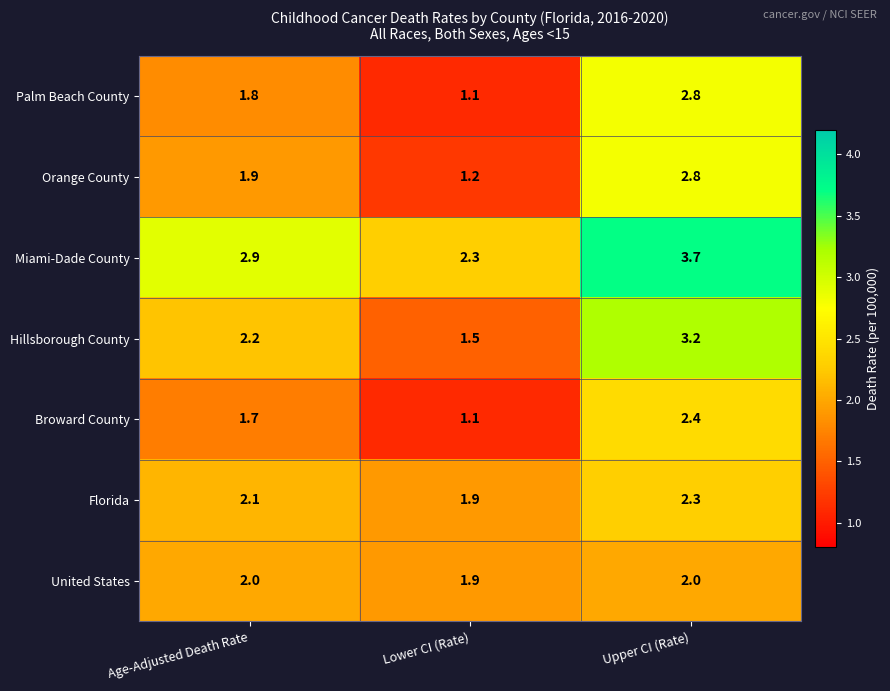

Where is Miami-Dade County nearest to the value 3?

Age-Adjusted Death Rate